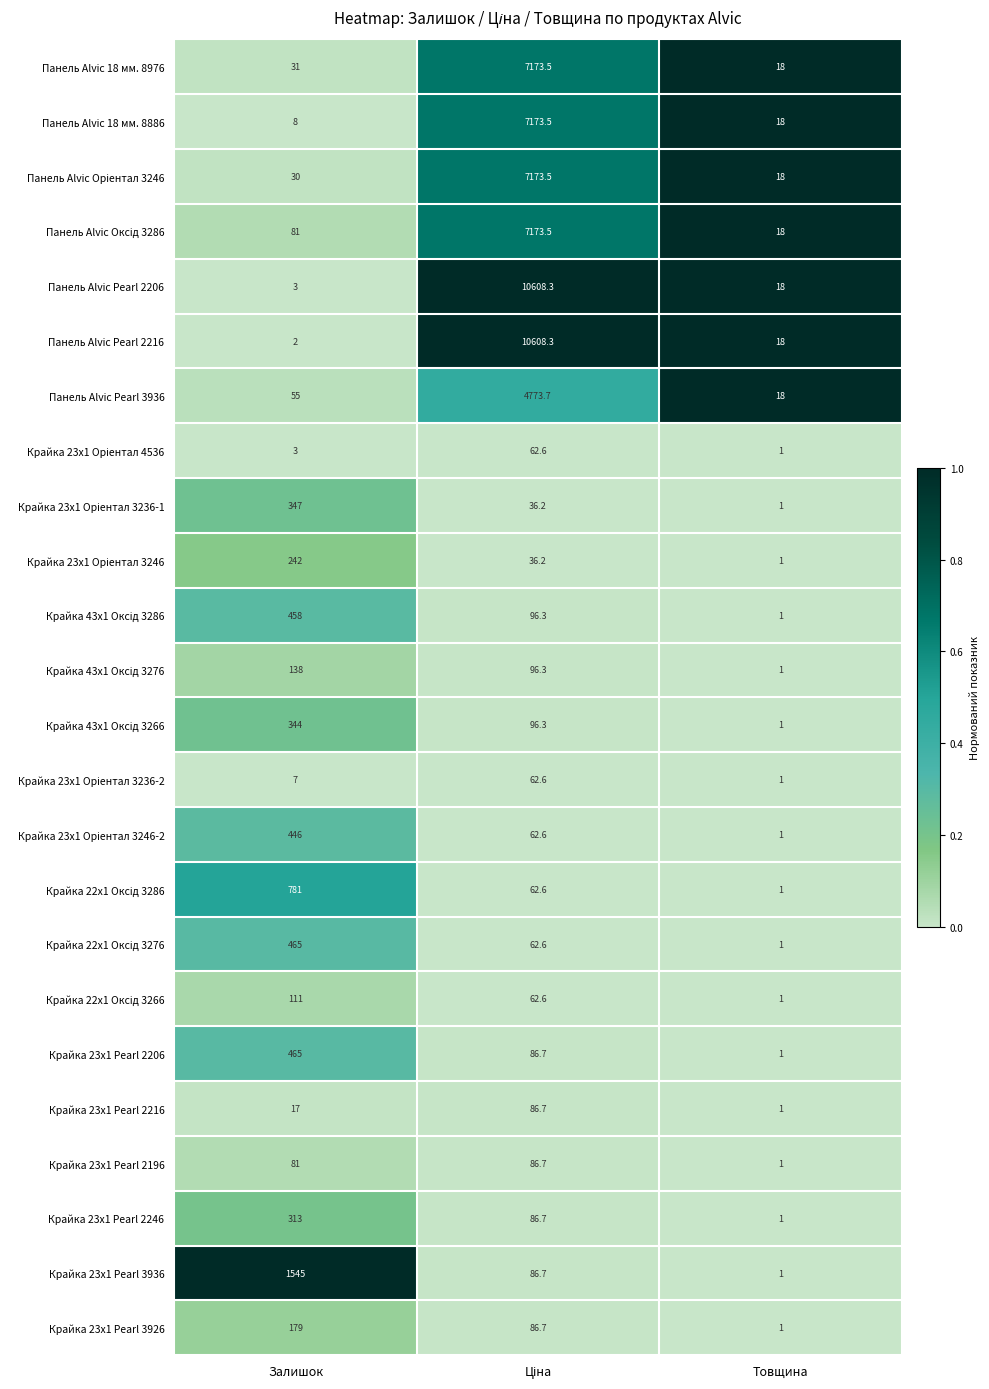

Which series has the largest total across all categories?

Панель Alvic Pearl 2206